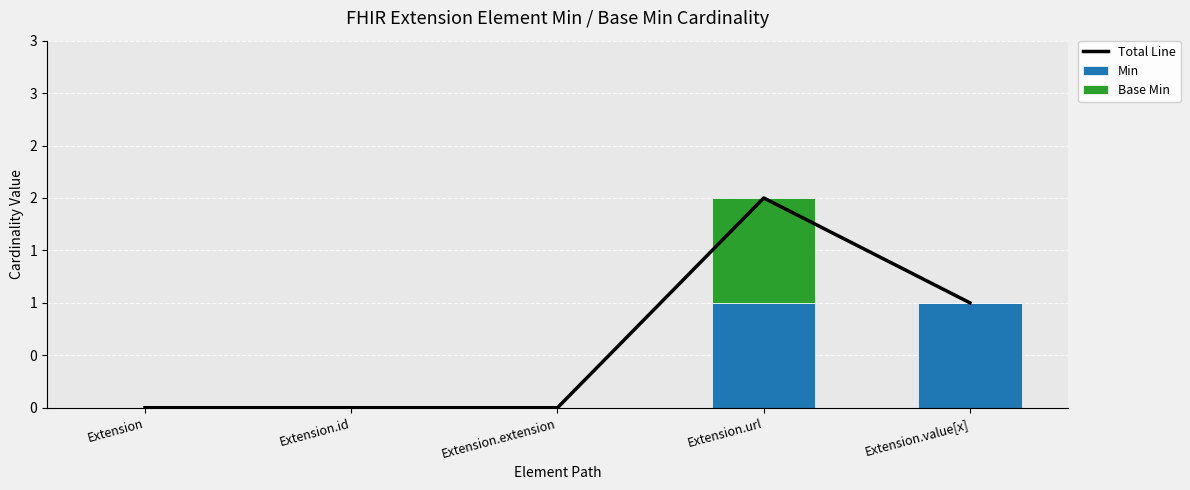

What is the spread (max minus min) of values at Extension.value[x]?

1